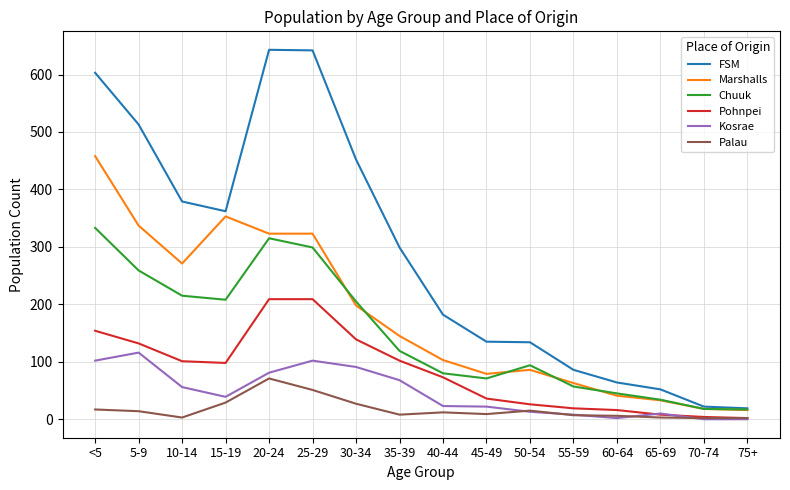

Where does the Palau series first go above 12?

<5